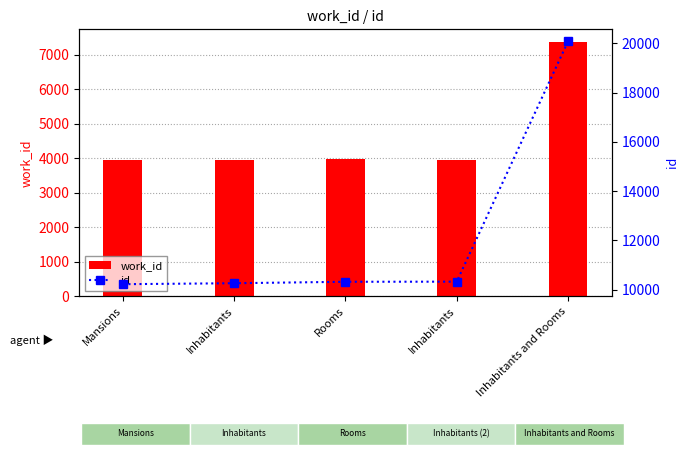

Where does the work_id series first go above 3963?

Rooms